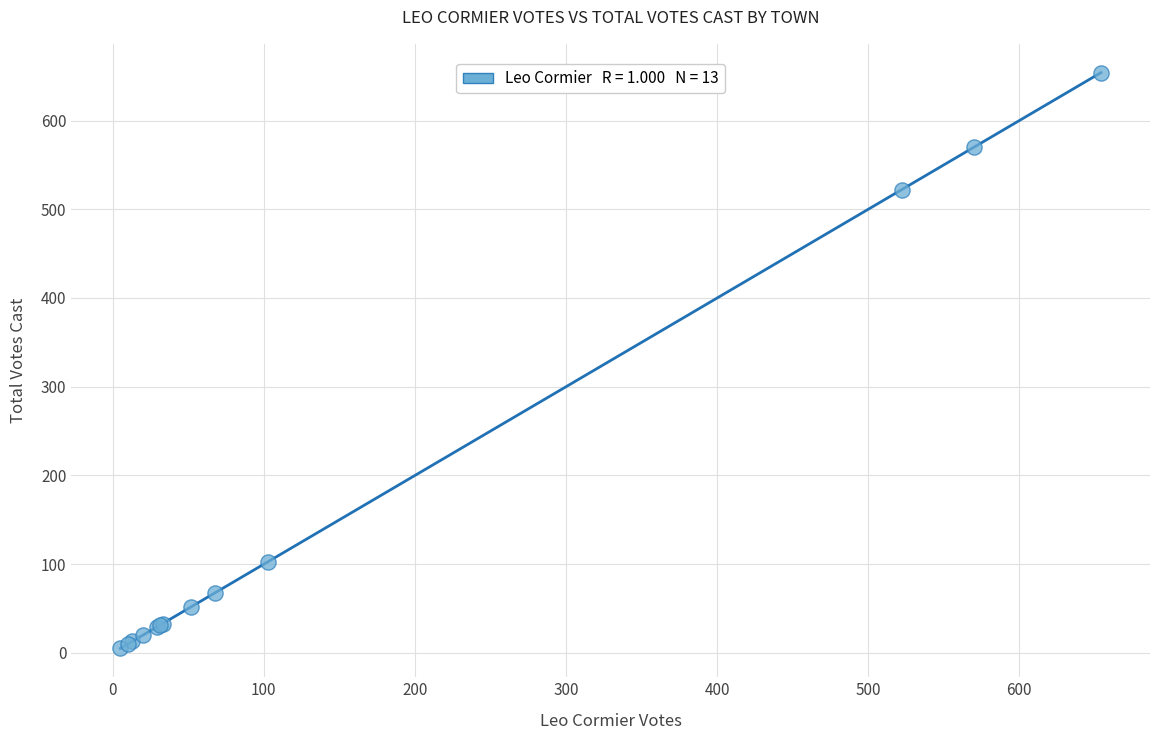

What Y value in the scatter plot is closest to 329?

522